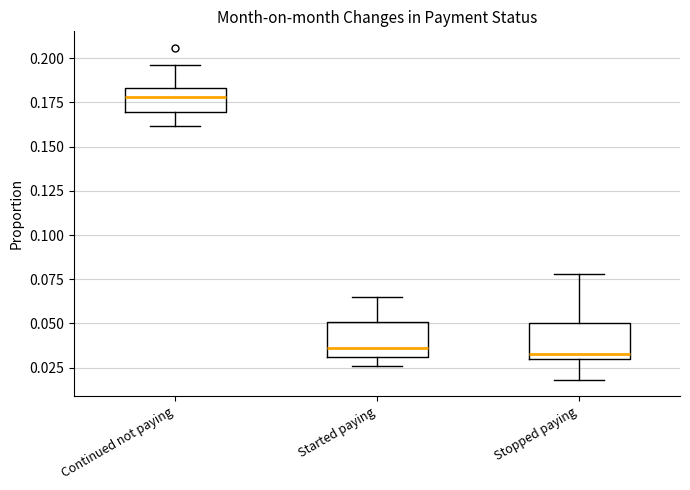

Which box's median line is the highest?

Continued not paying